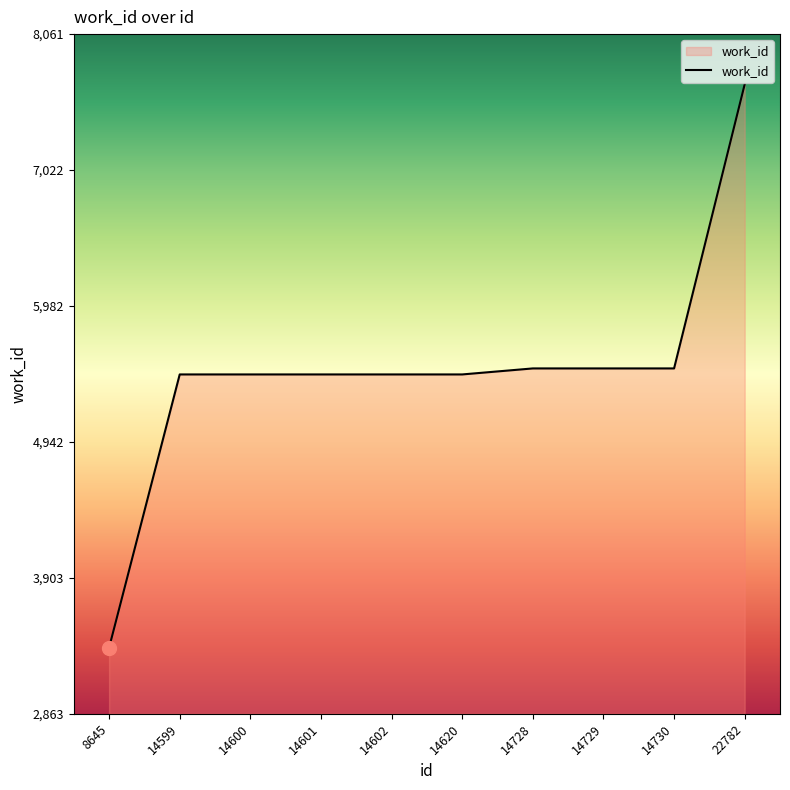

Reading left to right, list all the values displayed in this chart.

8645=3369	14599=5459	14600=5459	14601=5459	14602=5459	14620=5459	14728=5505	14729=5505	14730=5505	22782=7678